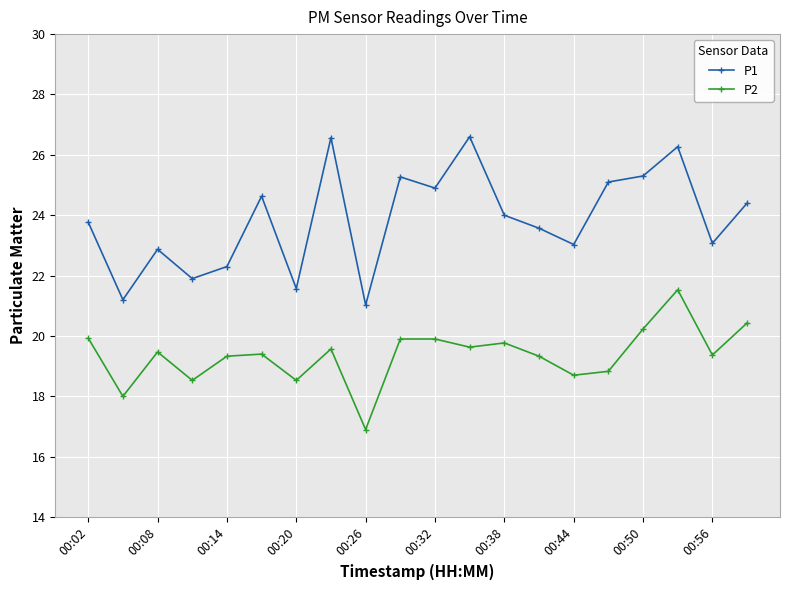

What is the highest value of the P1 series?

26.6